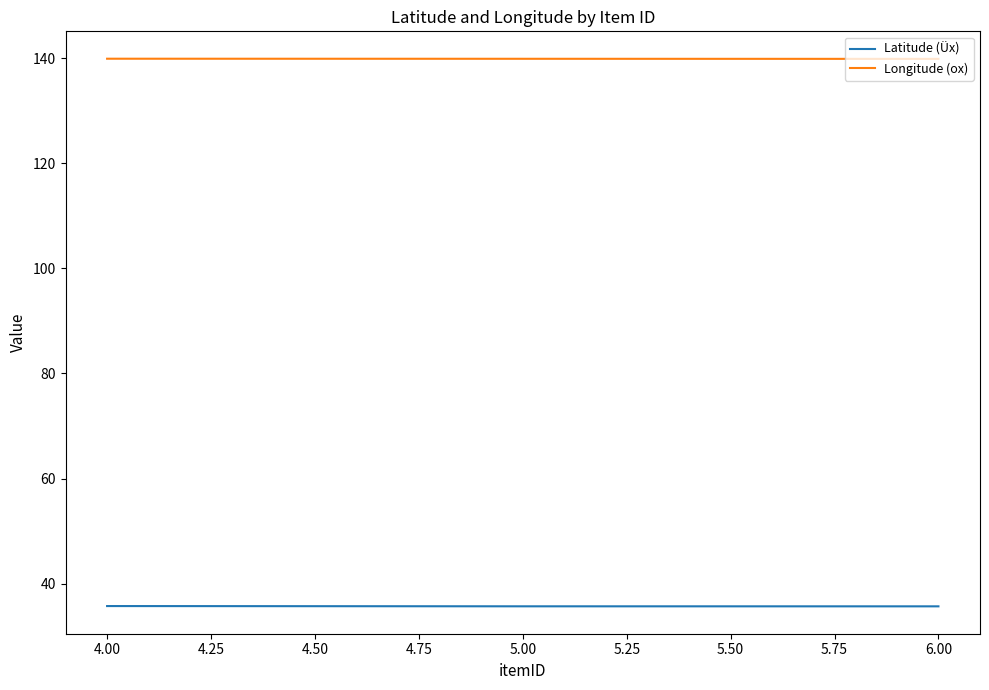

Reading right to left, what are all the values shown in this chart?

Latitude (Üx): 35.7	35.7	35.7
Longitude (ox): 139.9	139.9	139.9